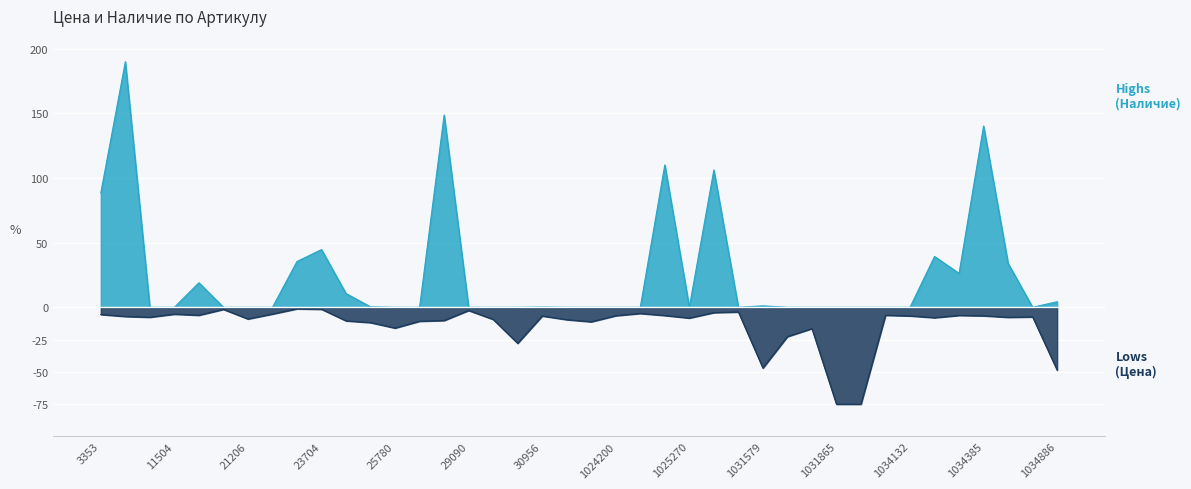

How many data points in Цена are less than -7?

22